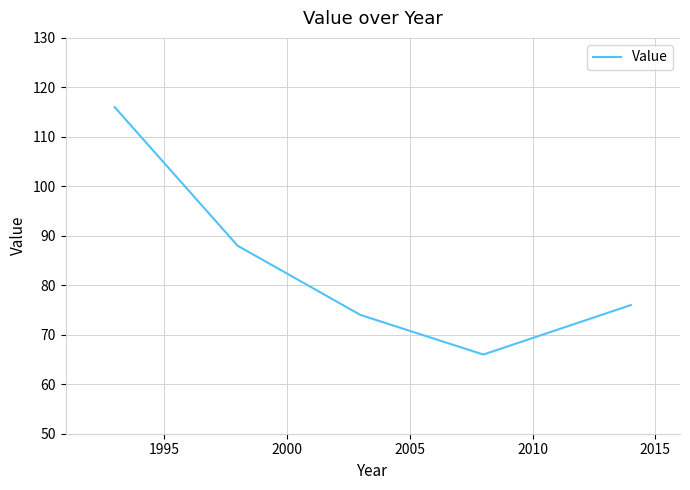

What is the sum of all values?

420